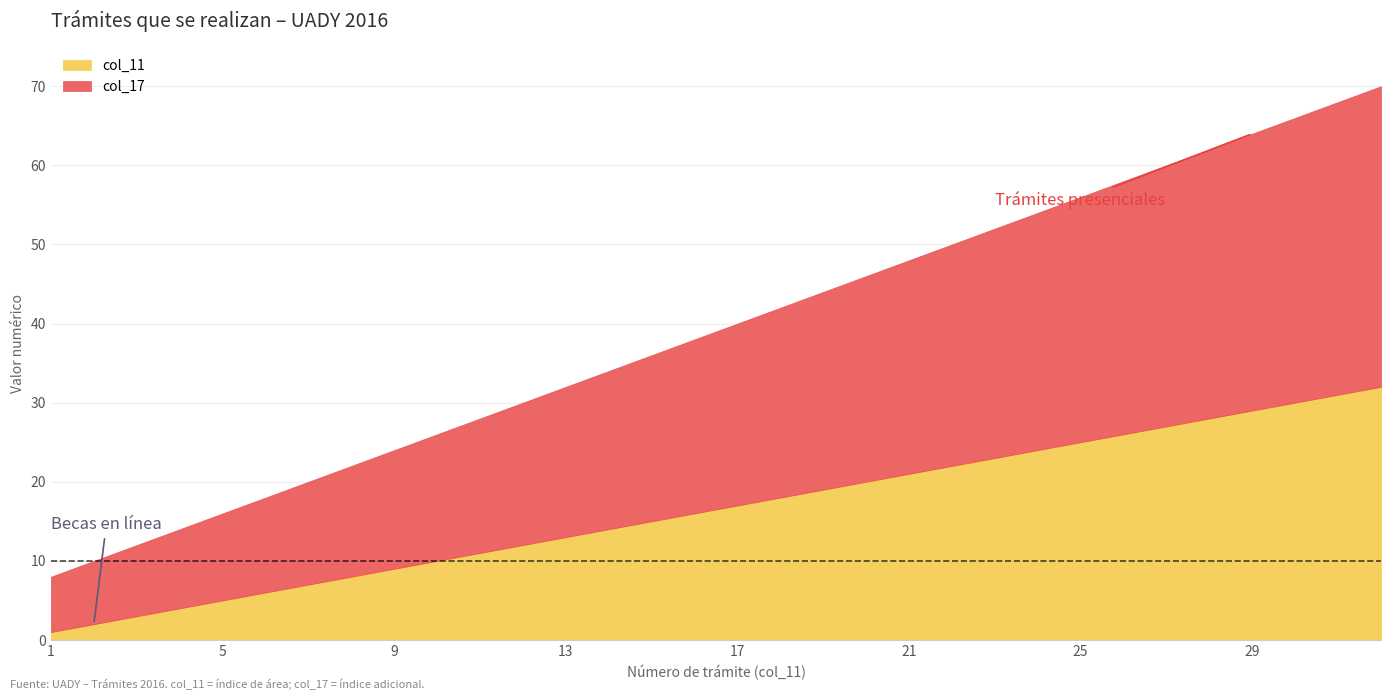

Count the number of data series in this chart.

5